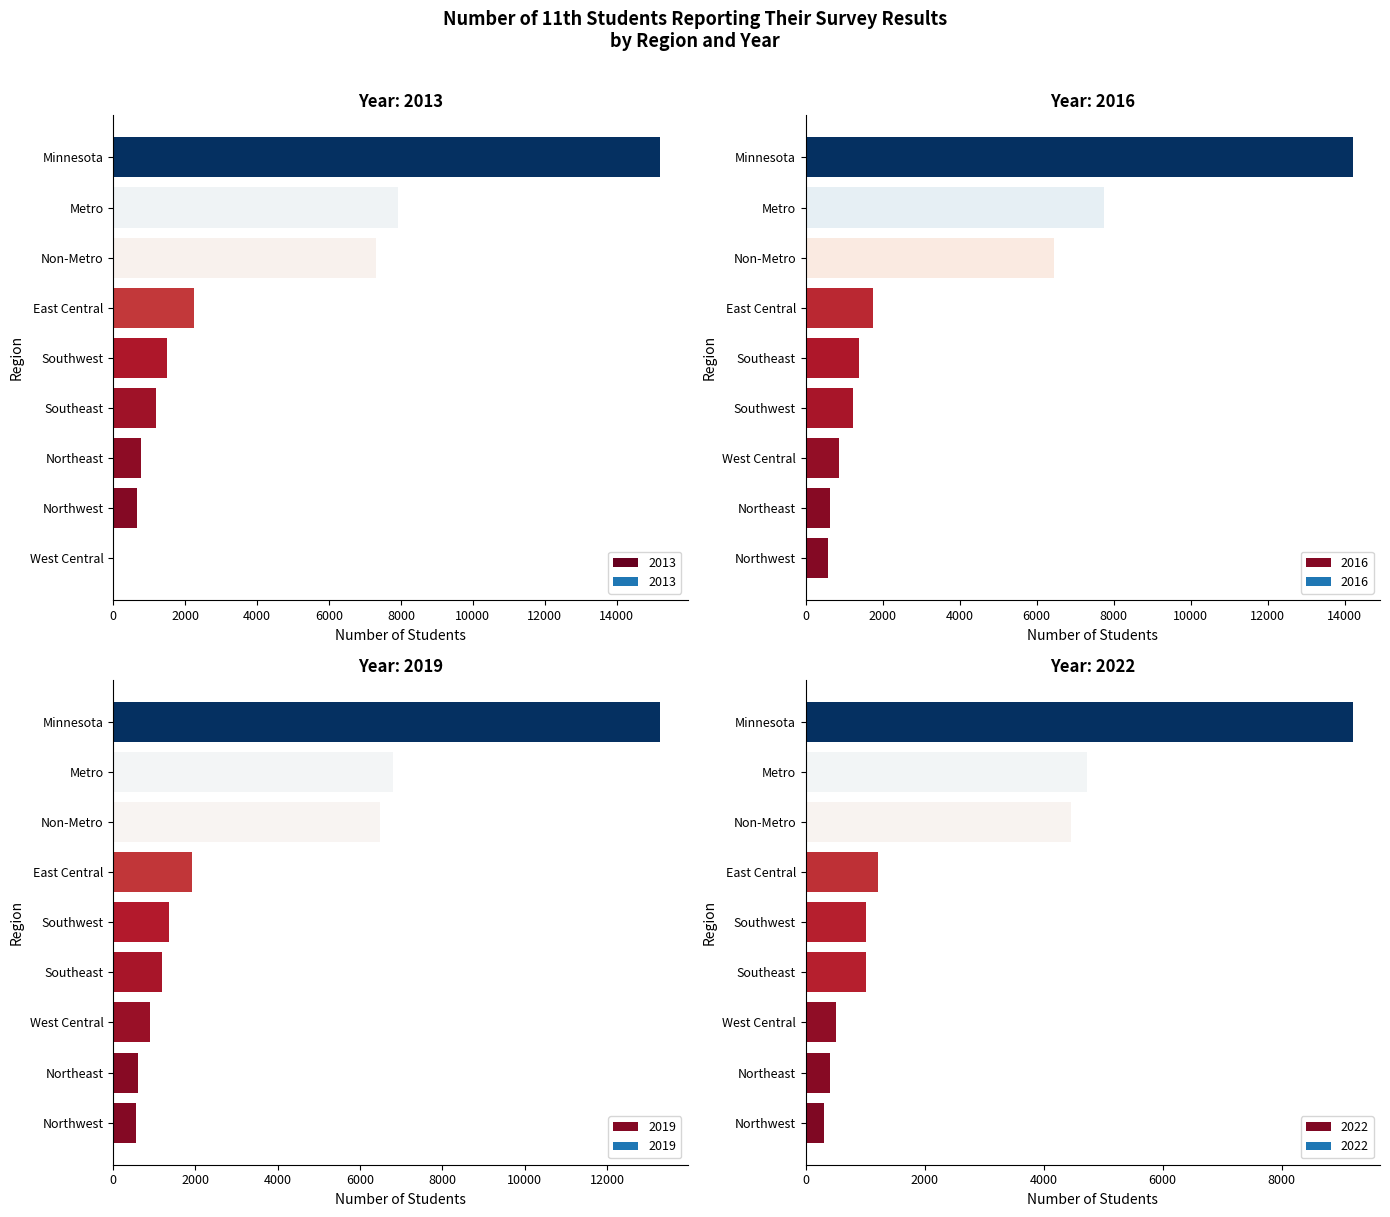

The value of 2016 at Metro is 10883. True or false?

False